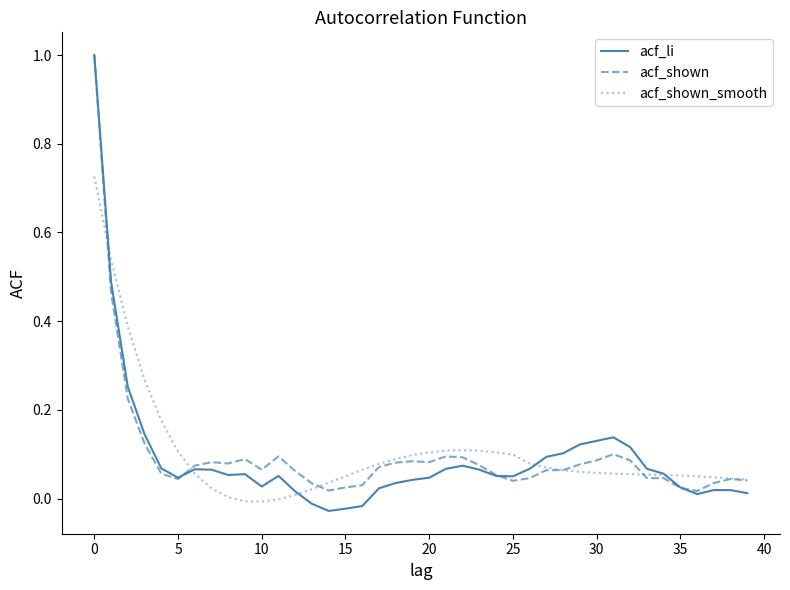

Which series has the largest range (max minus min)?

acf_li